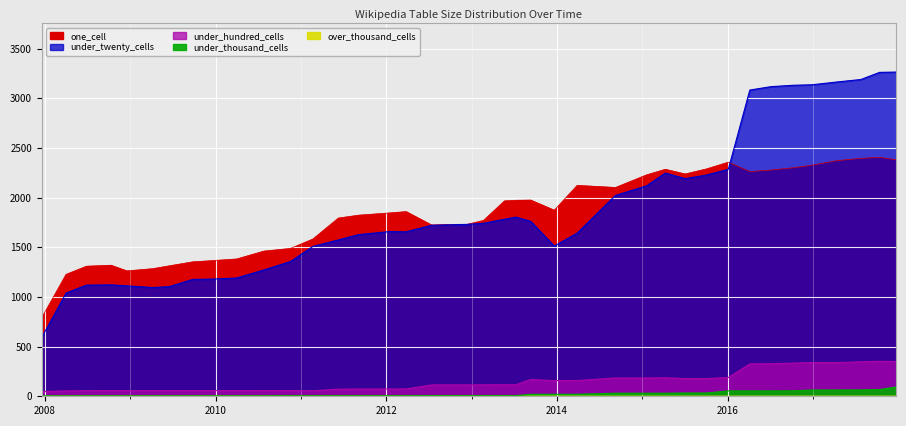

What is the highest value of the under_hundred_cells series?

352